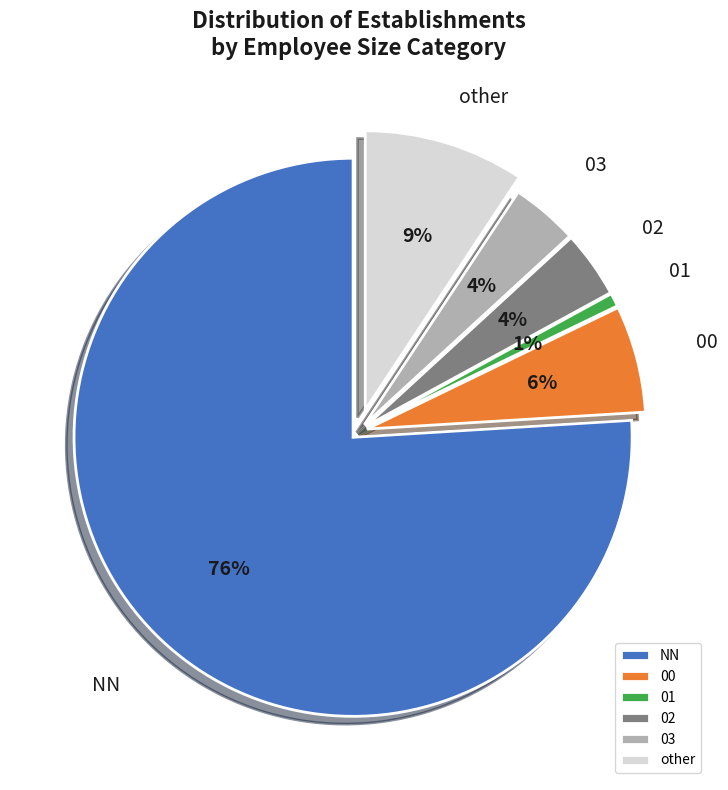

To the nearest percent, what portion does 03 represent?

4%